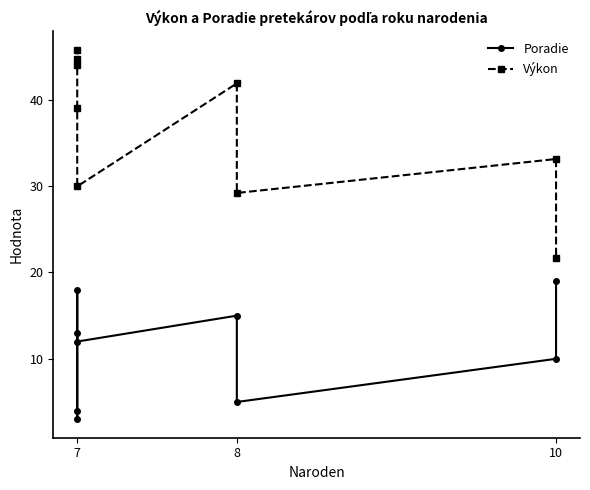

Which series has the largest range (max minus min)?

Výkon